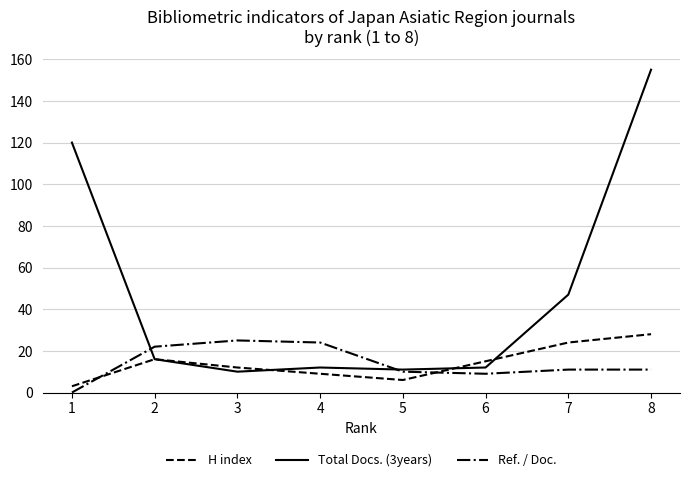

What is the difference between the H index values at 1 and 2?

13